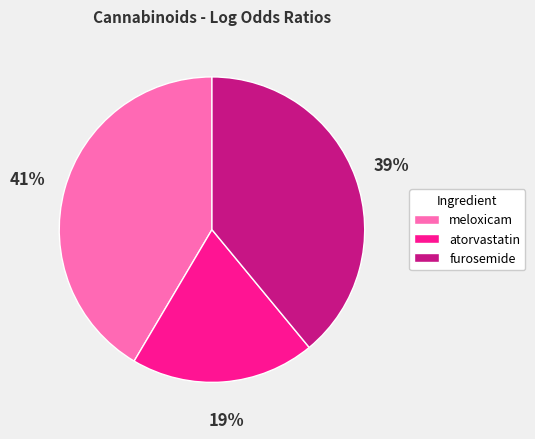

Does any single category account for the majority?

No